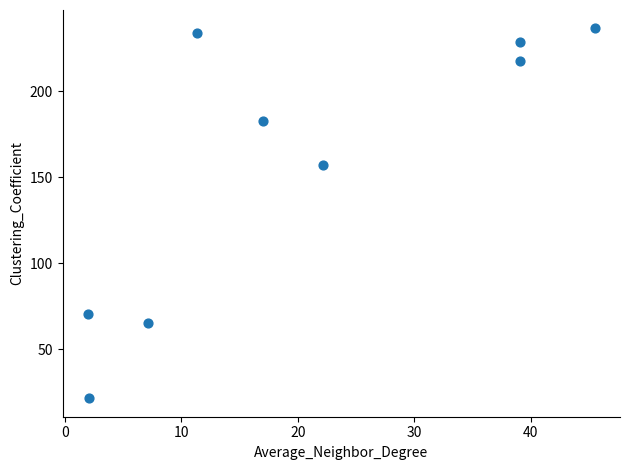

What is the average Y value?

157.0